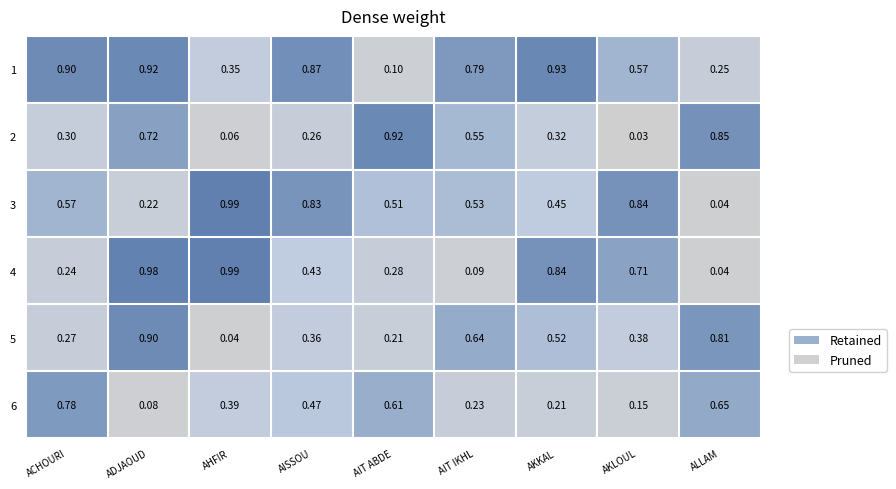

At which label is 3 closest to 0?

ALLAM